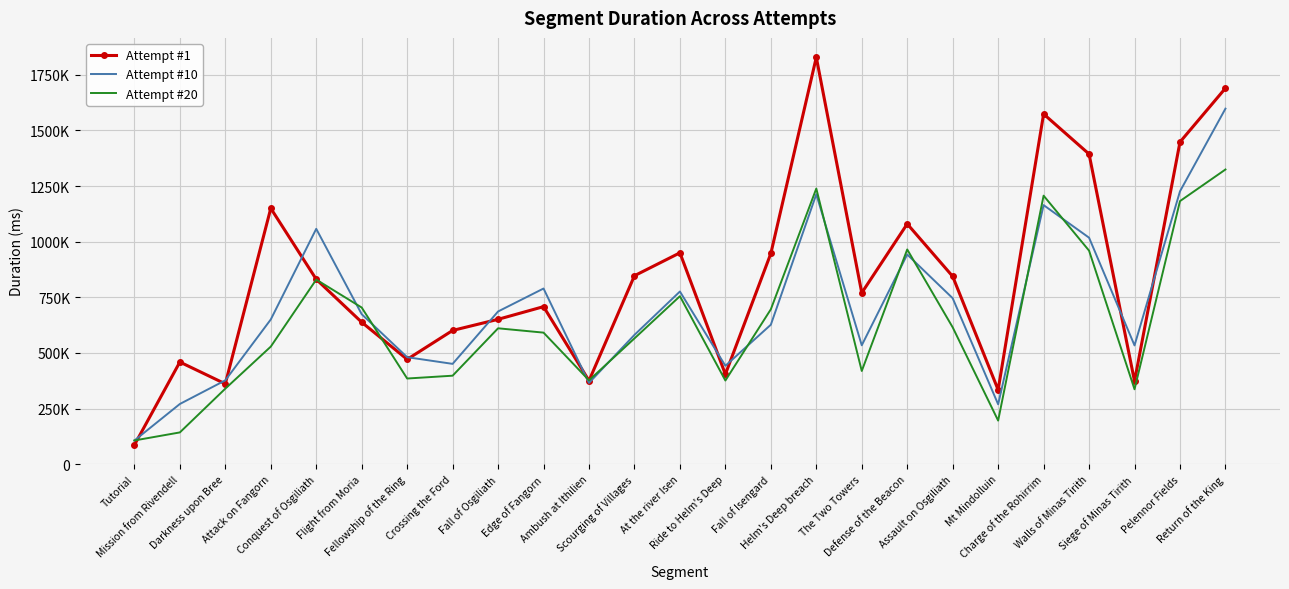

What are all the series names shown in the legend?

Attempt #1, Attempt #10, Attempt #20